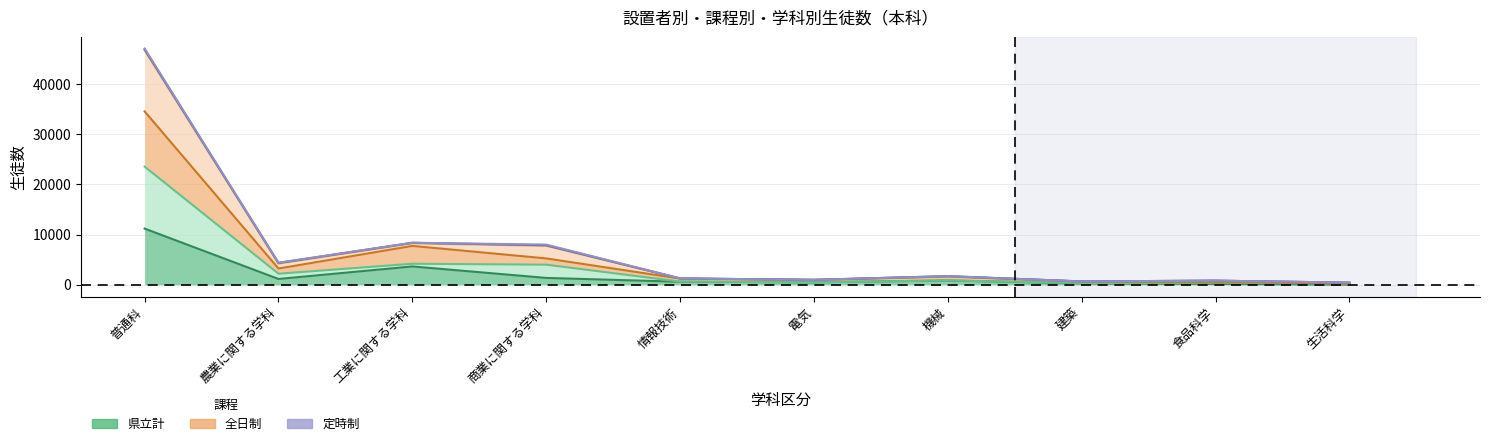

Which category has the highest value in the 全日制(男) series?

普通科